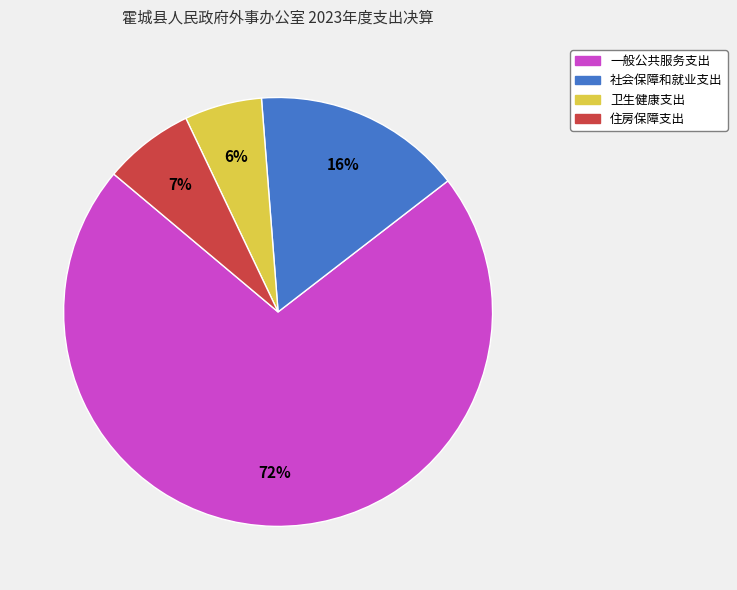

What percentage is the 住房保障支出 slice, to the nearest percent?

7%